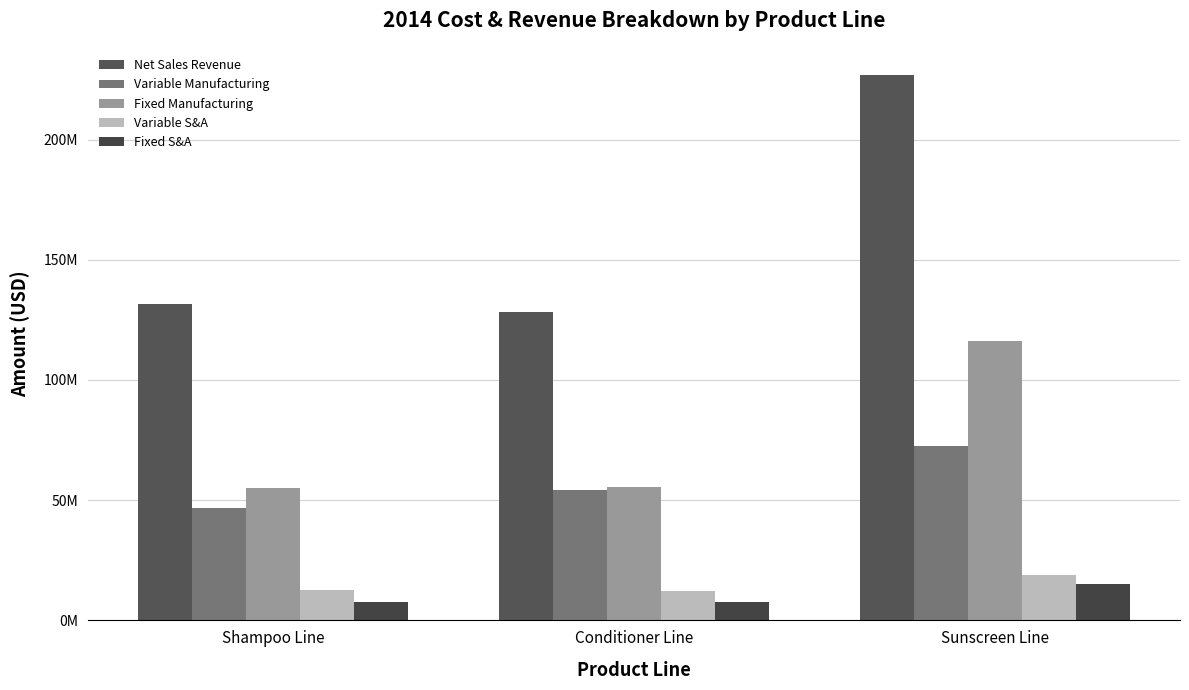

What is the sum of all Net Sales Revenue values?

486453143